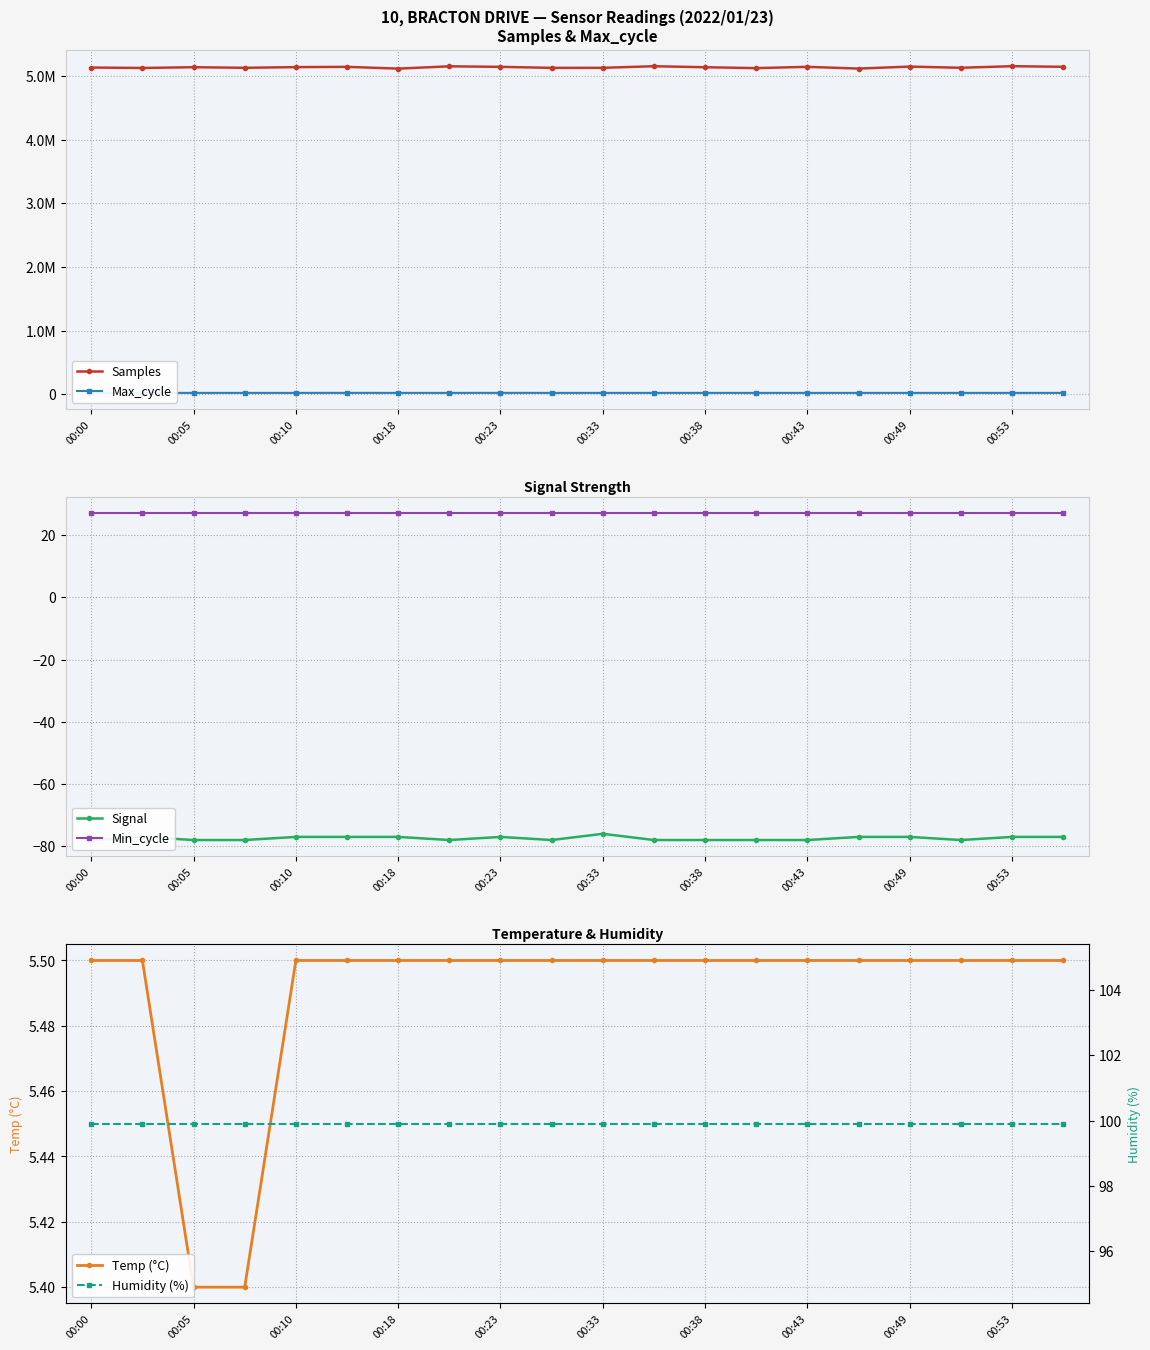

What are all the series names shown in the legend?

Samples, Max_cycle, Signal, Min_cycle, Temp (°C), Humidity (%)